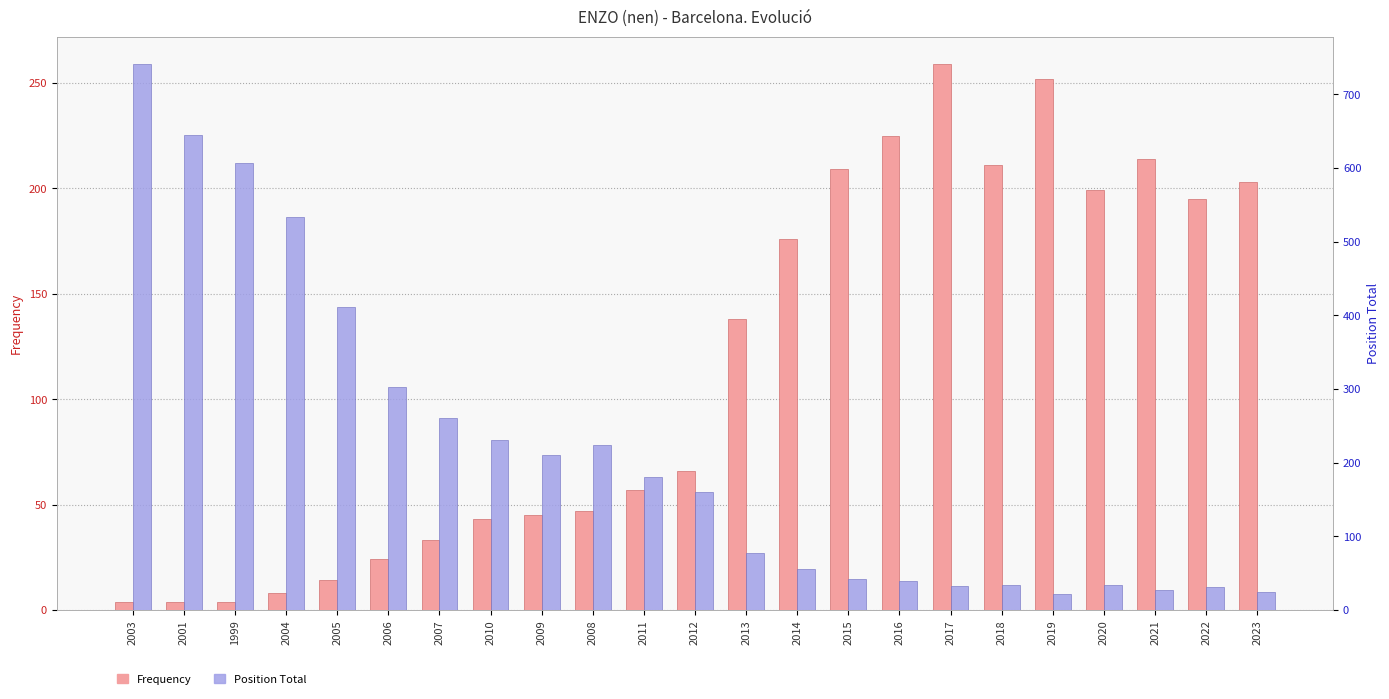

Reading right to left, transcribe all the data shown in this chart.

Frequency: 203	195	214	199	252	211	259	225	209	176	138	66	57	47	45	43	33	24	14	8	4	4	4
Position Total: 24	31	27	34	22	34	32	39	42	56	77	160	181	224	210	230	261	302	411	534	607	644	741